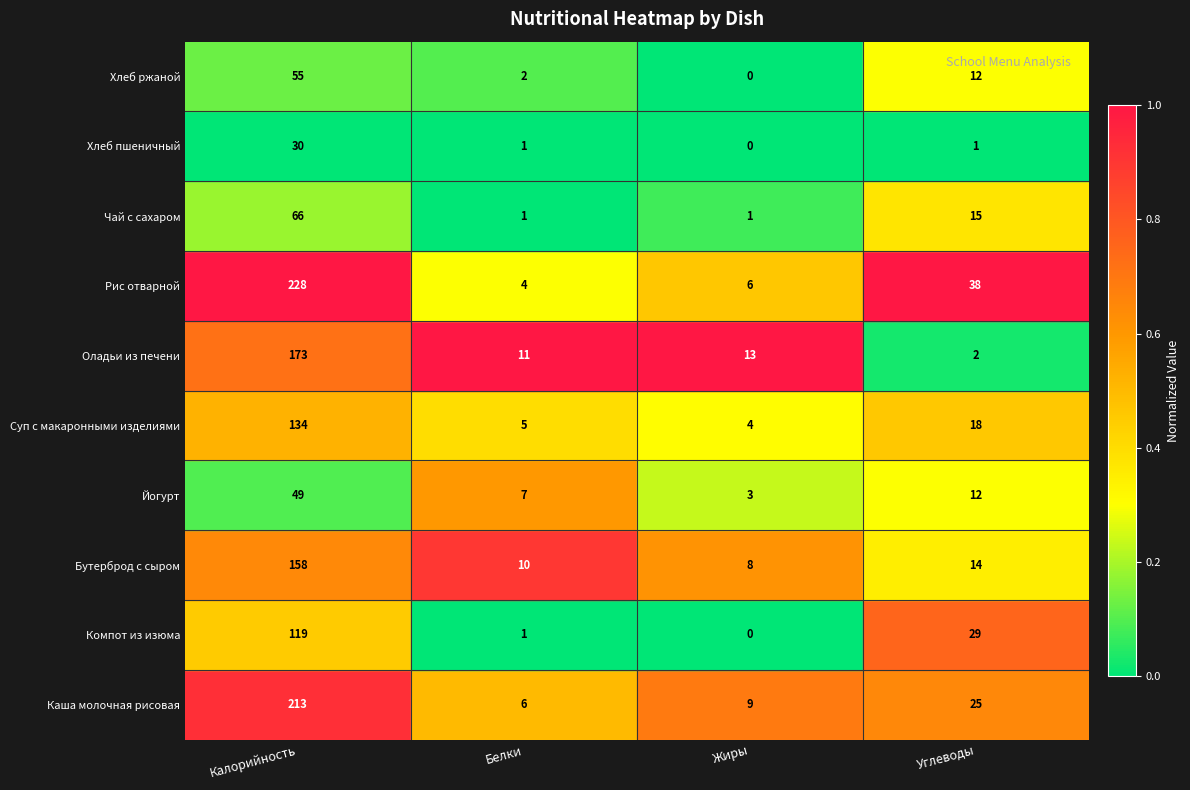

Is the value of Чай с сахаром at Жиры greater than the value of Хлеб ржаной at Углеводы?

No